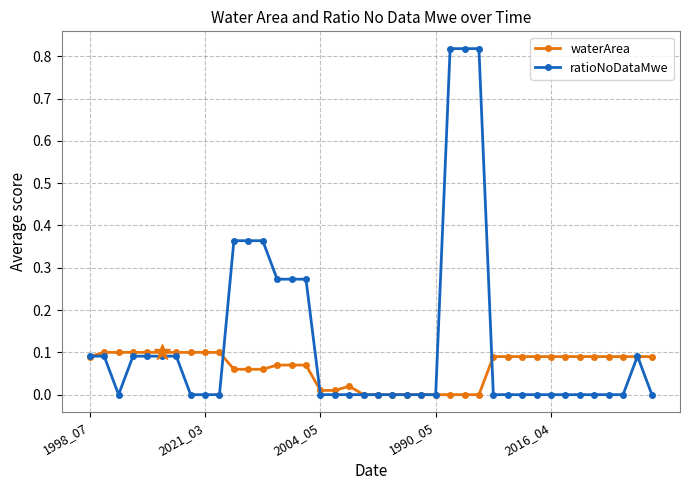

Which series has the largest range (max minus min)?

ratioNoDataMwe